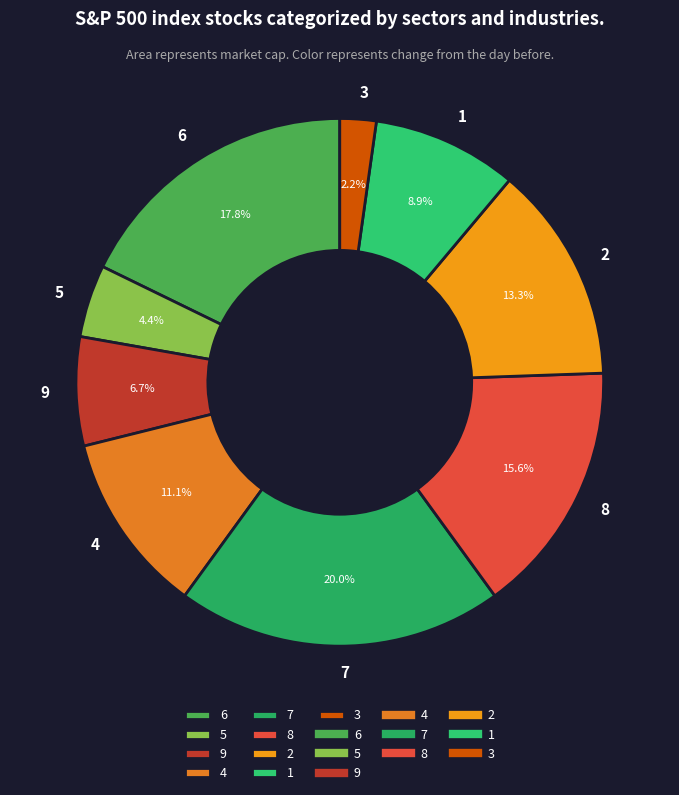

Count the number of slices in the pie.

9